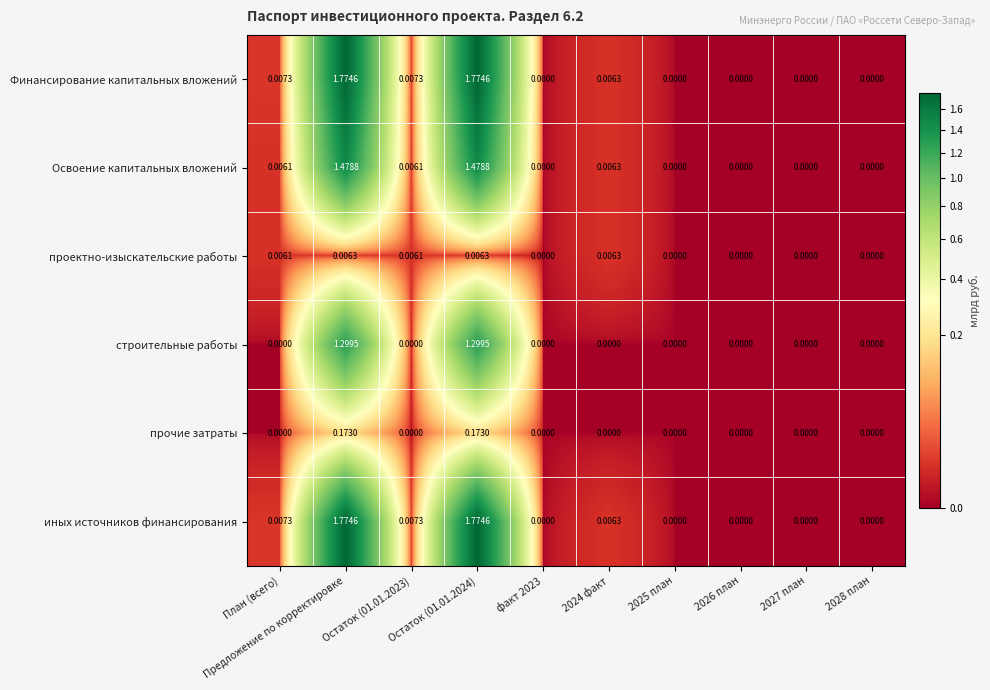

Is the value of Финансирование капитальных вложений at факт 2023 greater than the value of иных источников финансирования at Остаток (01.01.2023)?

No